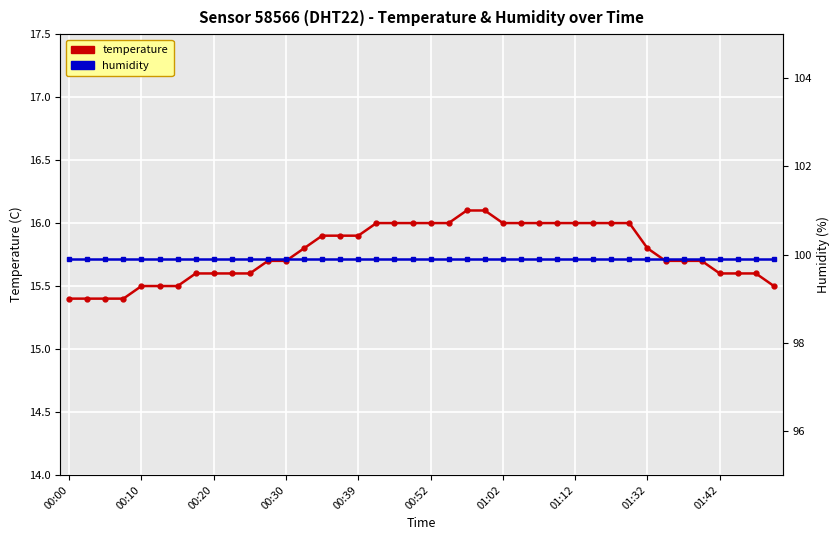

Which series has the widest spread of values?

temperature